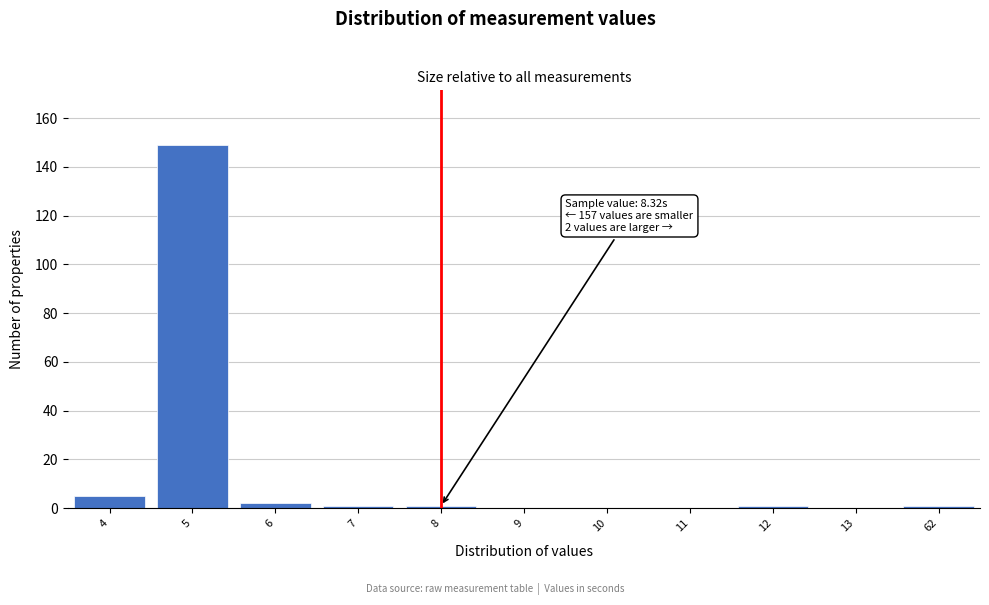

Reading left to right, transcribe all the data shown in this chart.

4=5	5=149	6=2	7=1	8=1	9=0	10=0	11=0	12=1	13=0	62=1